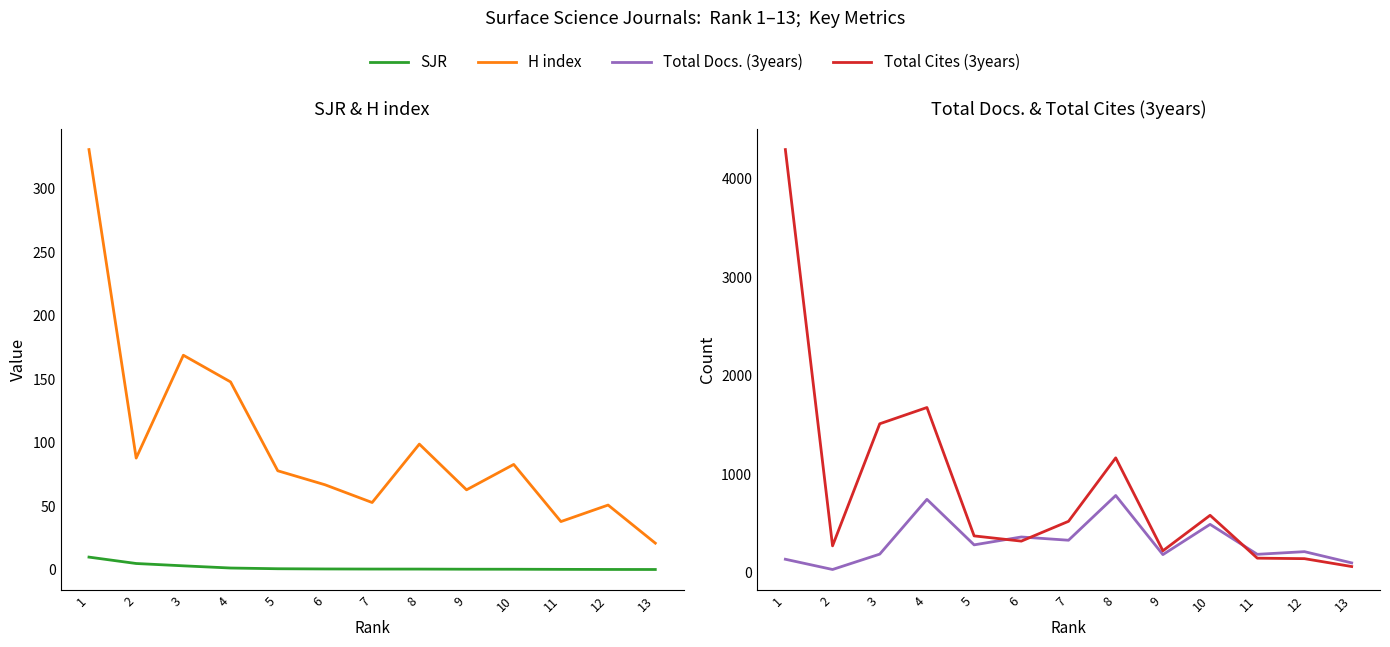

What is the maximum value shown in the chart?

4296.0